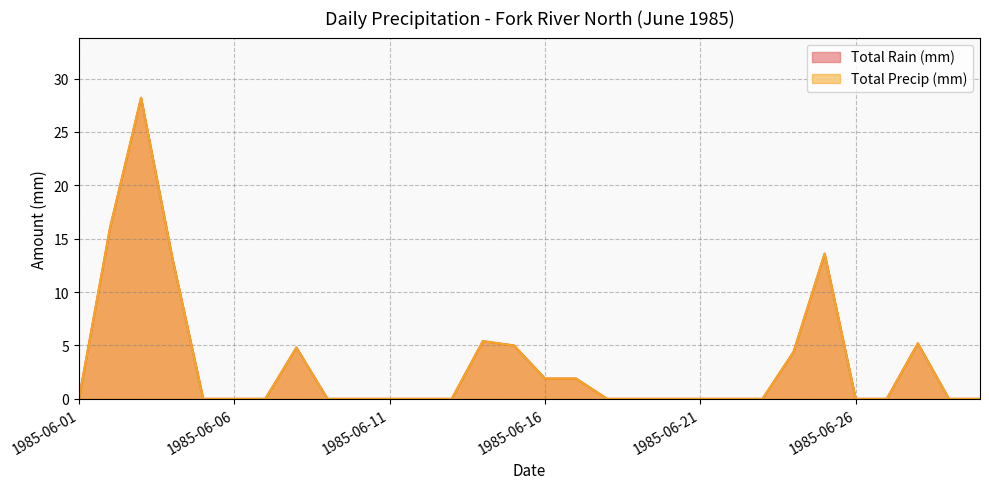

True or false: Total Precip (mm) and Total Rain (mm) cross at least once.

False